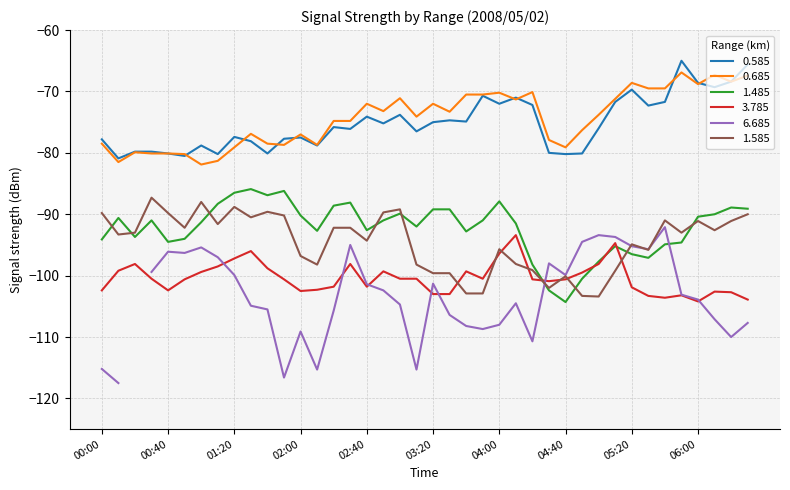

At which label does 1.485 first exceed -91?

00:10